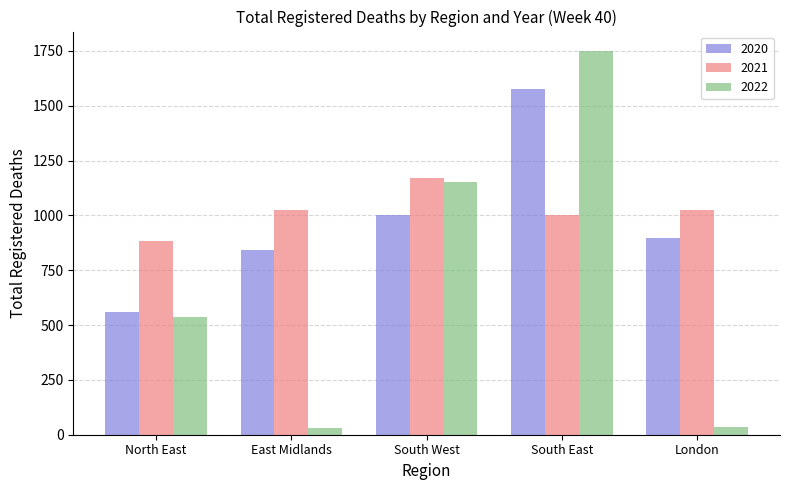

What are all the series names shown in the legend?

2020, 2021, 2022